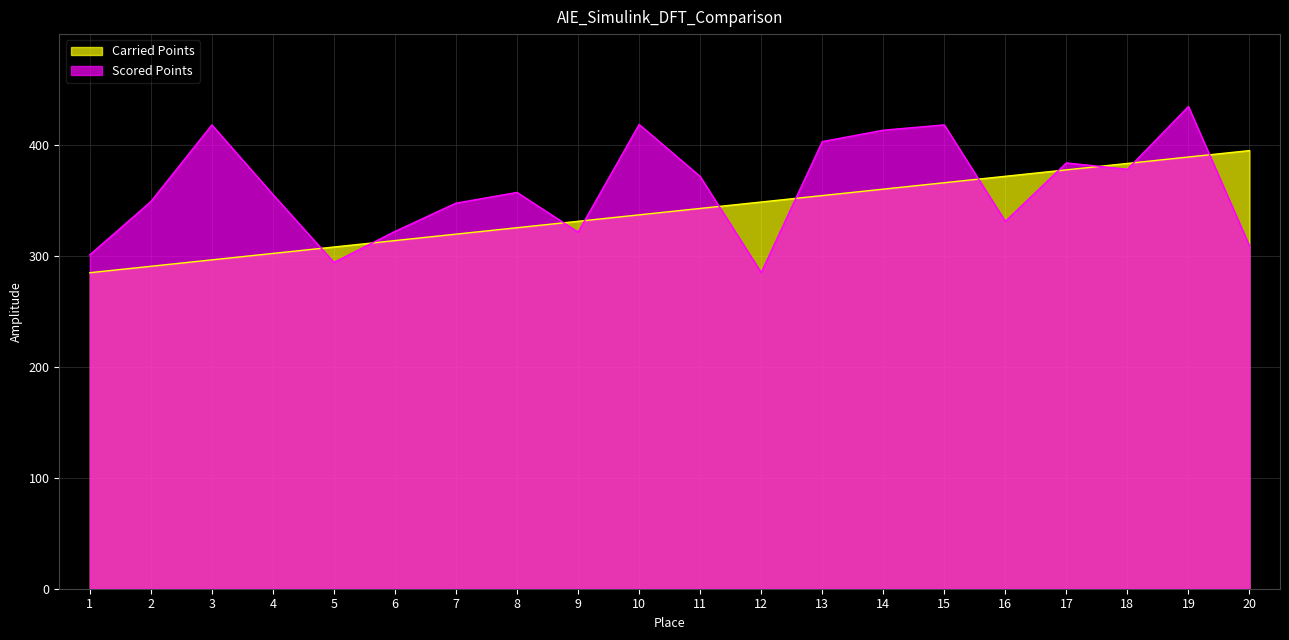

Does the chart display data point markers on the line(s)?

No